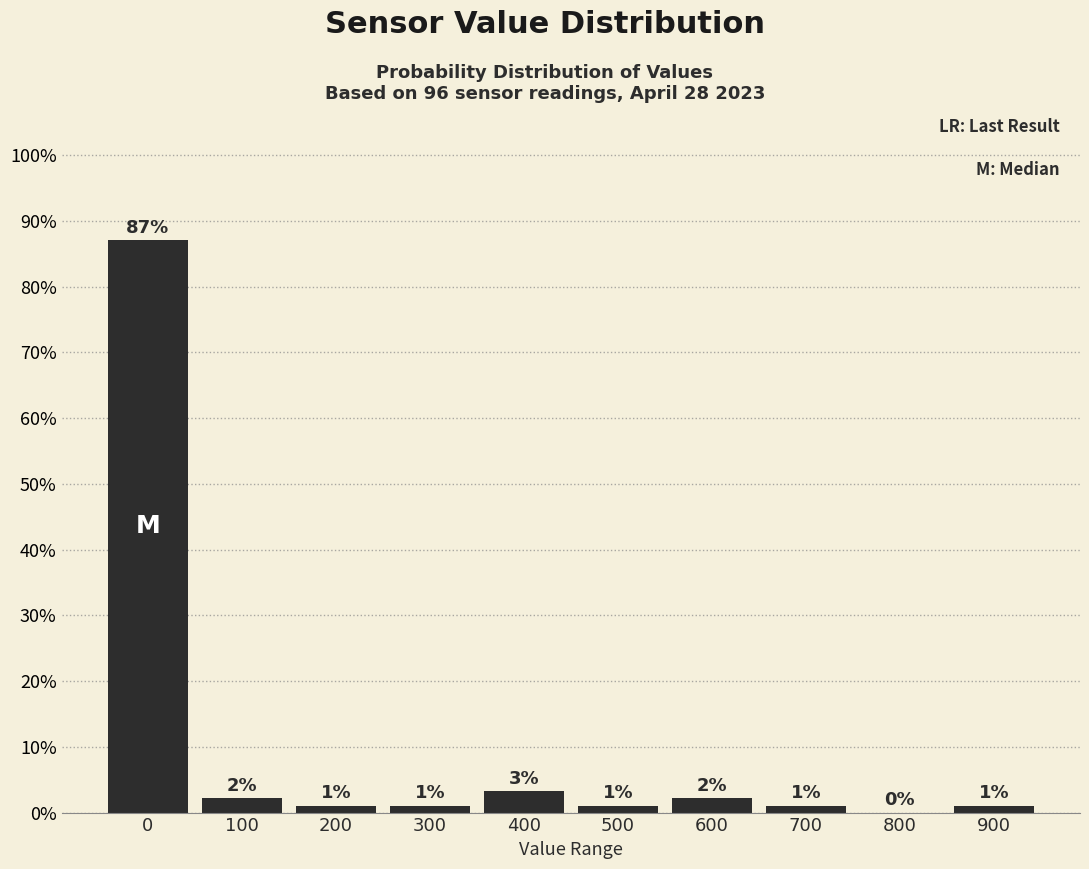

Are the bars horizontal?

No